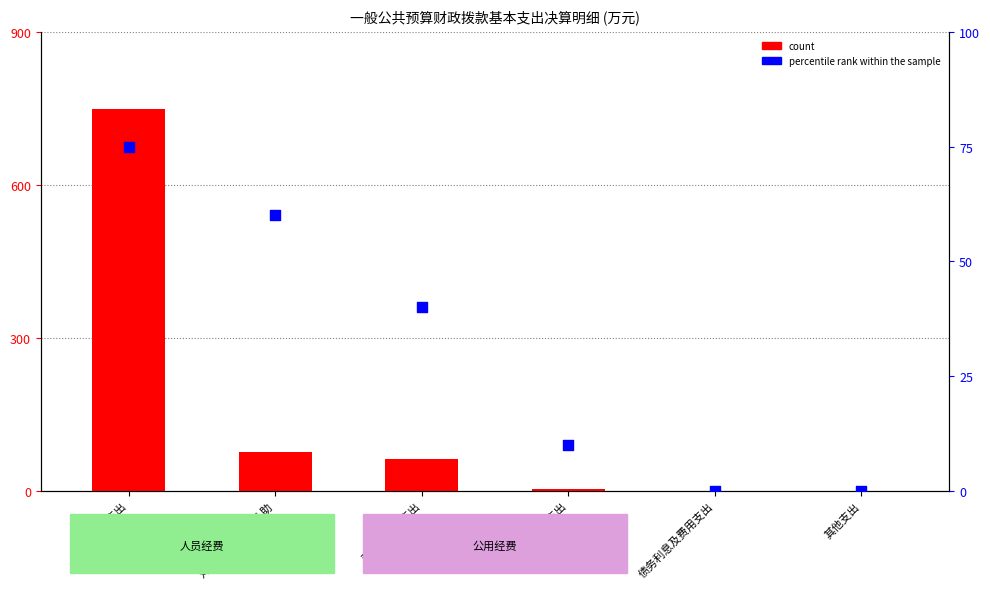

What are all the series names shown in the legend?

count, percentile rank within the sample